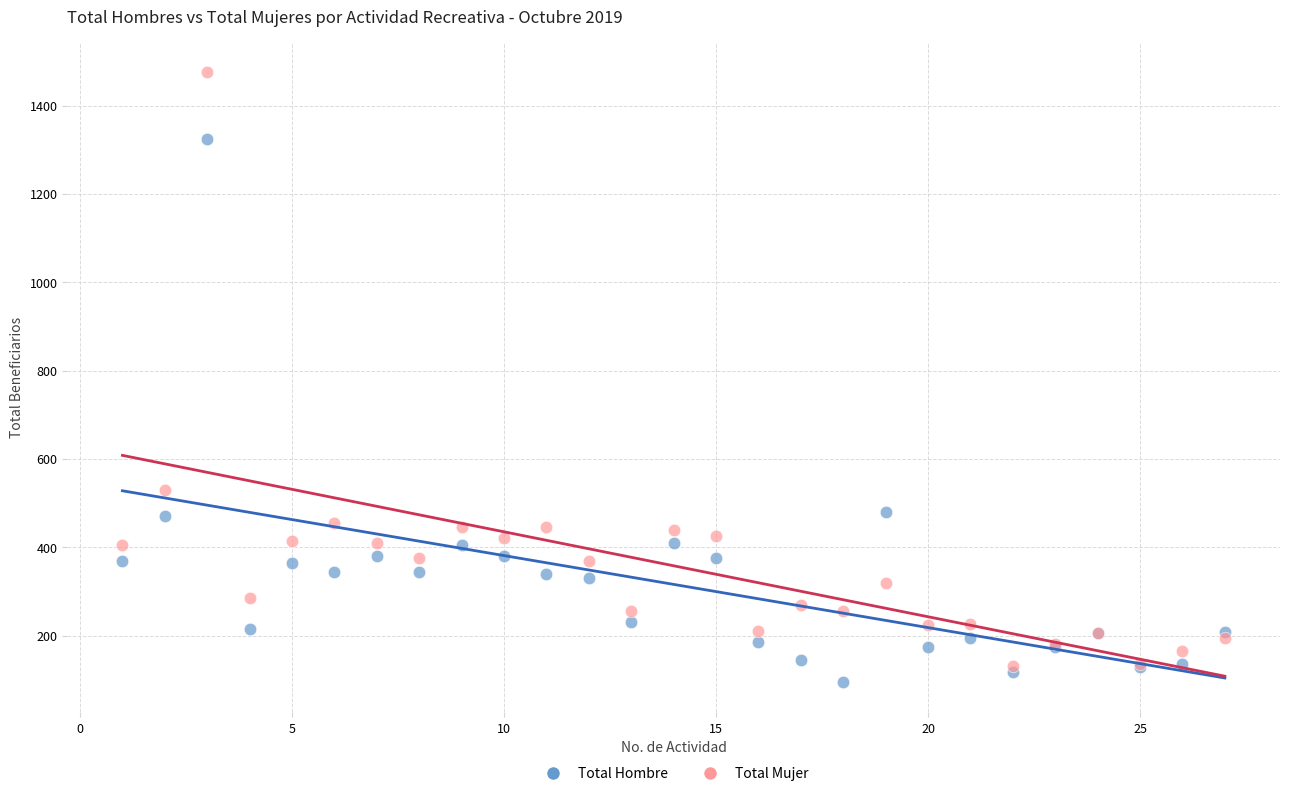

Across all series, what Y value is closest to 785?

530